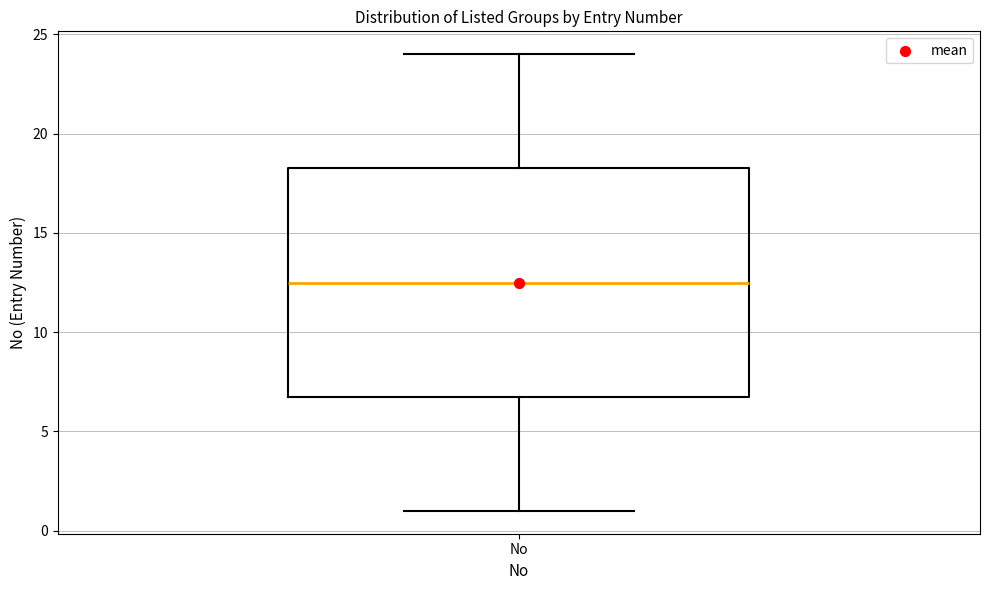

Read this box plot against the y-axis: the position of the median line, the range covered by the box, and the ends of both whiskers. The values are not printed on the chart, so give them approximately, as read against the axis.

median 12.5, box 7.0 to 18.5, whiskers 1.0 to 24.0